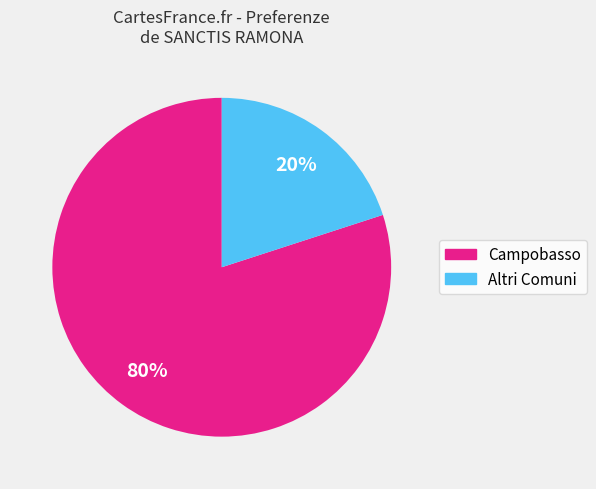

To the nearest percent, what is the difference between the largest and smallest slice percentages?

60%